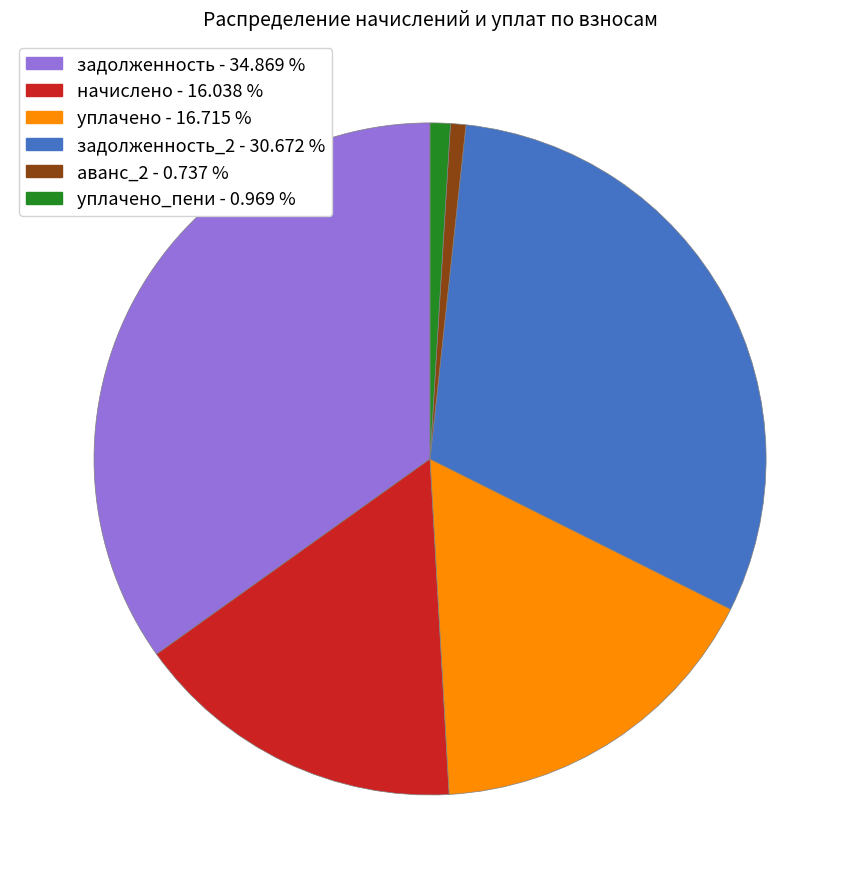

Does any single category account for the majority?

No